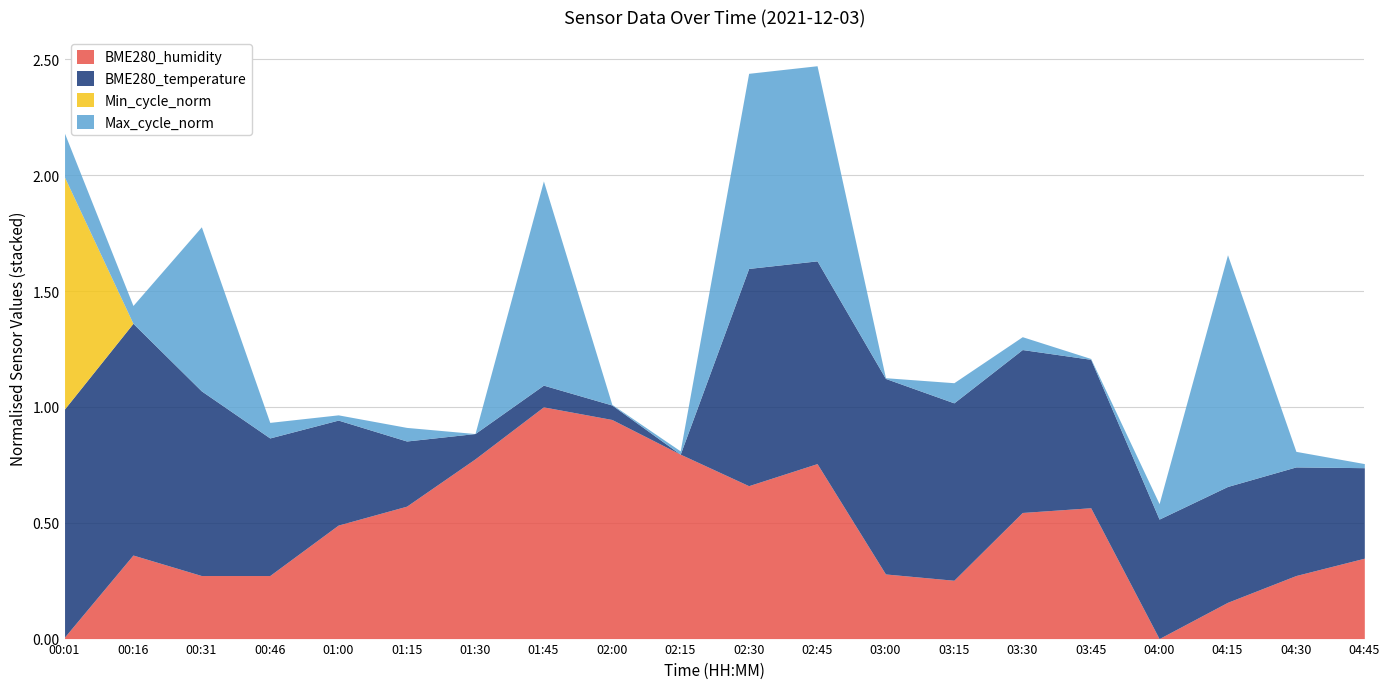

Which category has the highest value in the BME280_humidity series?

01:45